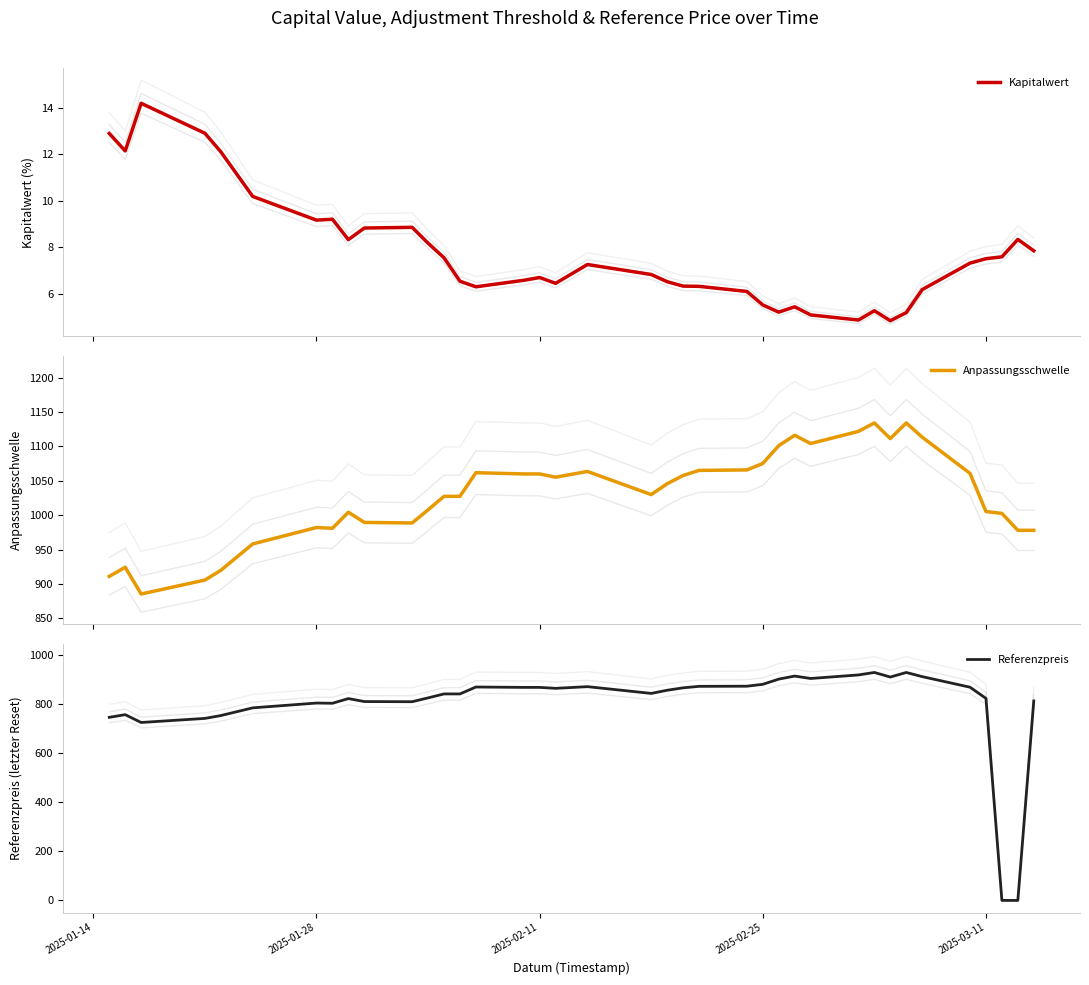

How many data points in Anpassungsschwelle are above 1045?

19